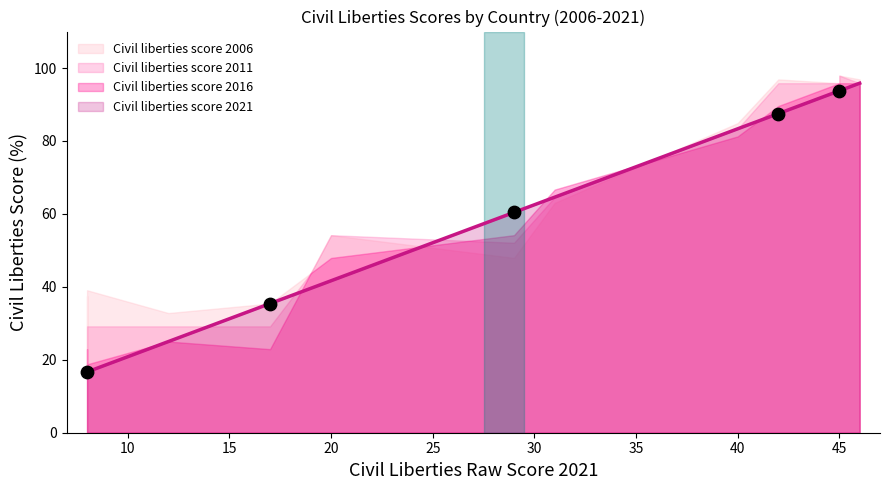

Is the value of Civil liberties score 2016 at Australia greater than the value of Civil liberties score 2006 at Algeria?

Yes